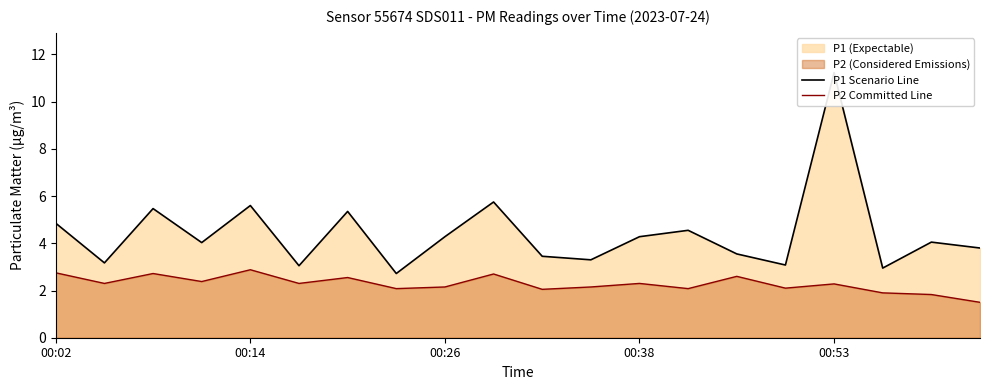

The P1 Scenario Line series shows 1.2 at 14. True or false?

False